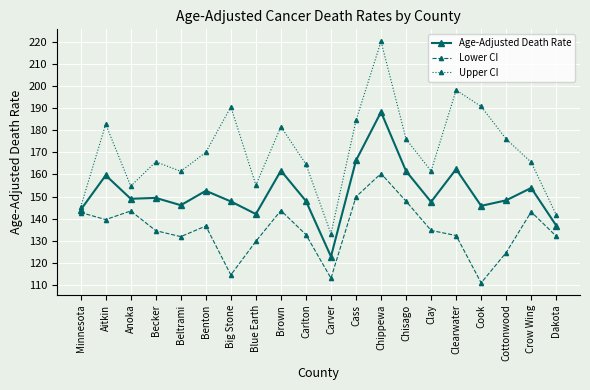

At which label does Lower CI first exceed 134?

Minnesota